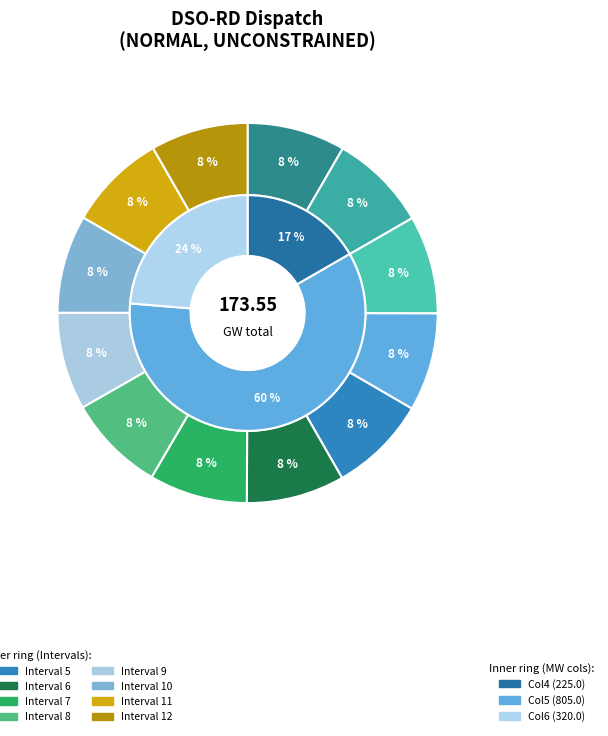

What is the change in value from 14496.2 to 14467.6?

-28.6